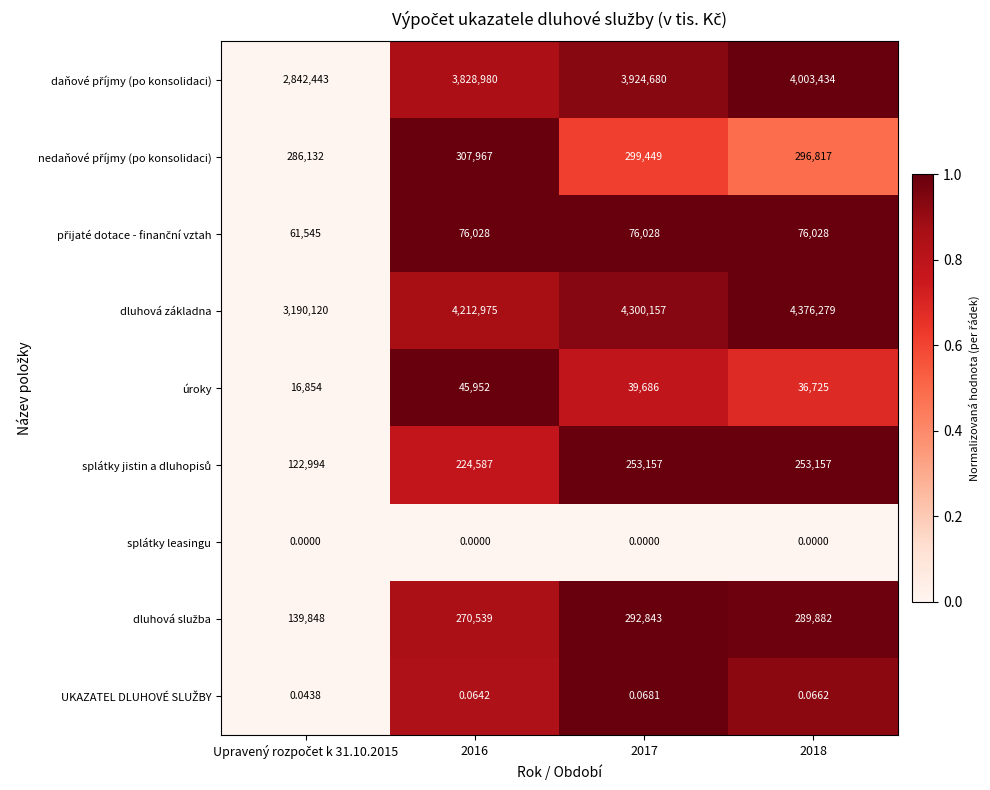

Which series has the widest spread of values?

dluhová základna